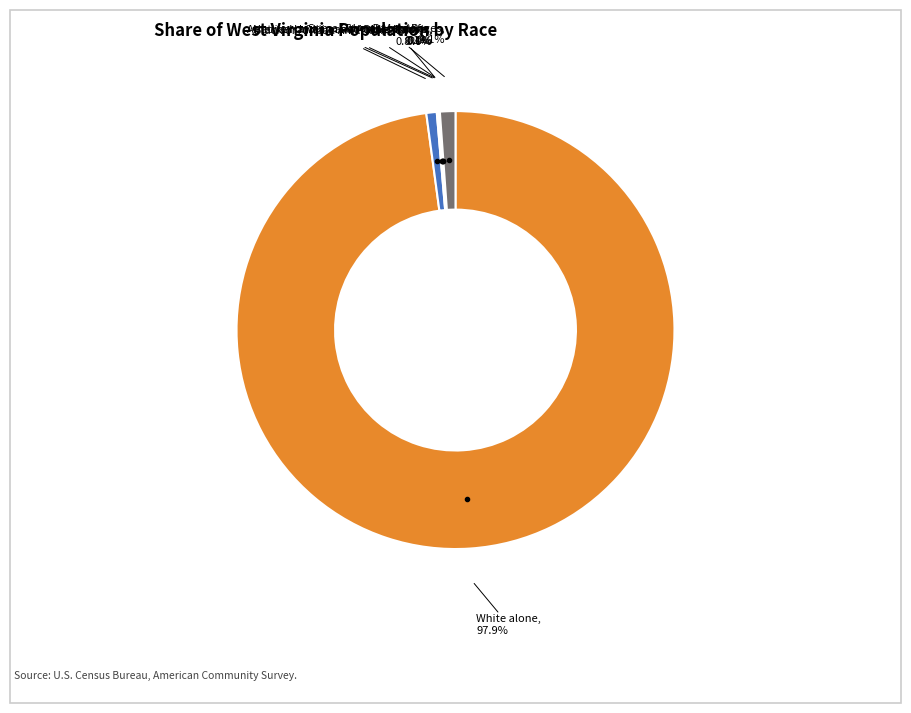

What portion of the pie excludes White alone, 97.9%?

2.1%